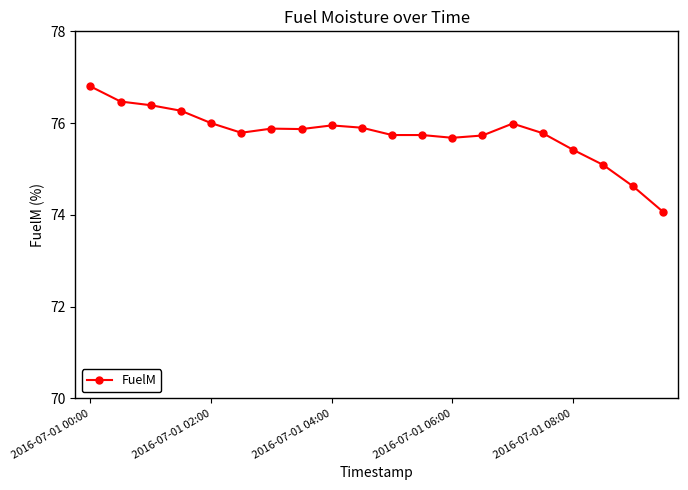

Reading left to right, what are all the values shown in this chart?

76.8	76.5	76.4	76.3	76.0	75.8	75.9	75.9	76.0	75.9	75.7	75.7	75.7	75.7	76.0	75.8	75.4	75.1	74.6	74.1